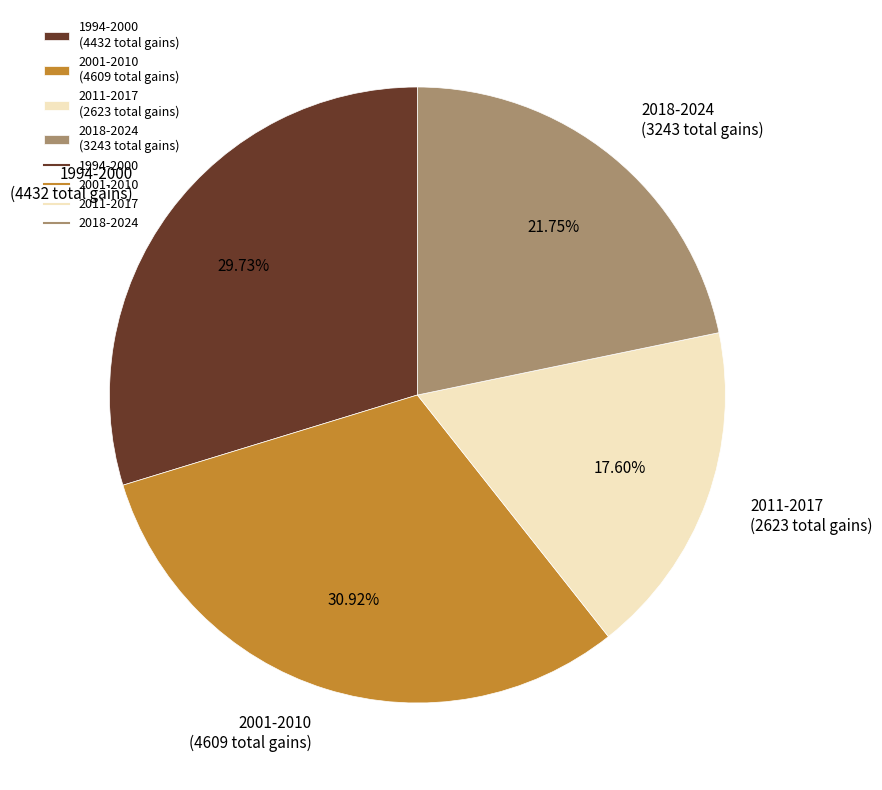

Combined, do 2018-2024 (3243 total gains) and 2011-2017 (2623 total gains) account for over 50%?

No